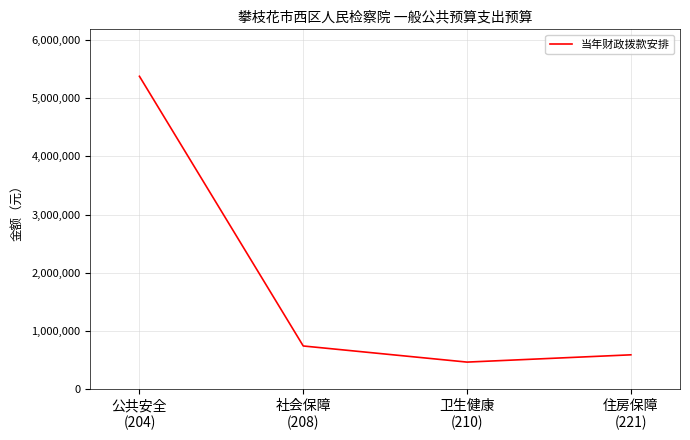

True or false: the data shows 5376495.0 at 公共安全
(204).

True